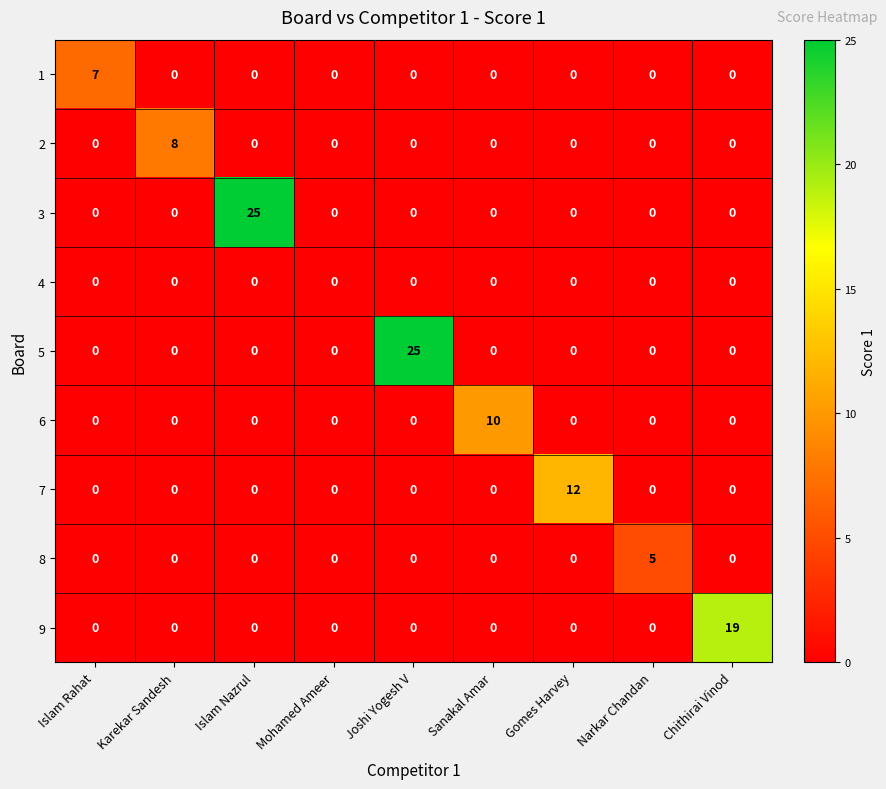

What is the total value across all series at Sanakal Amar?

10